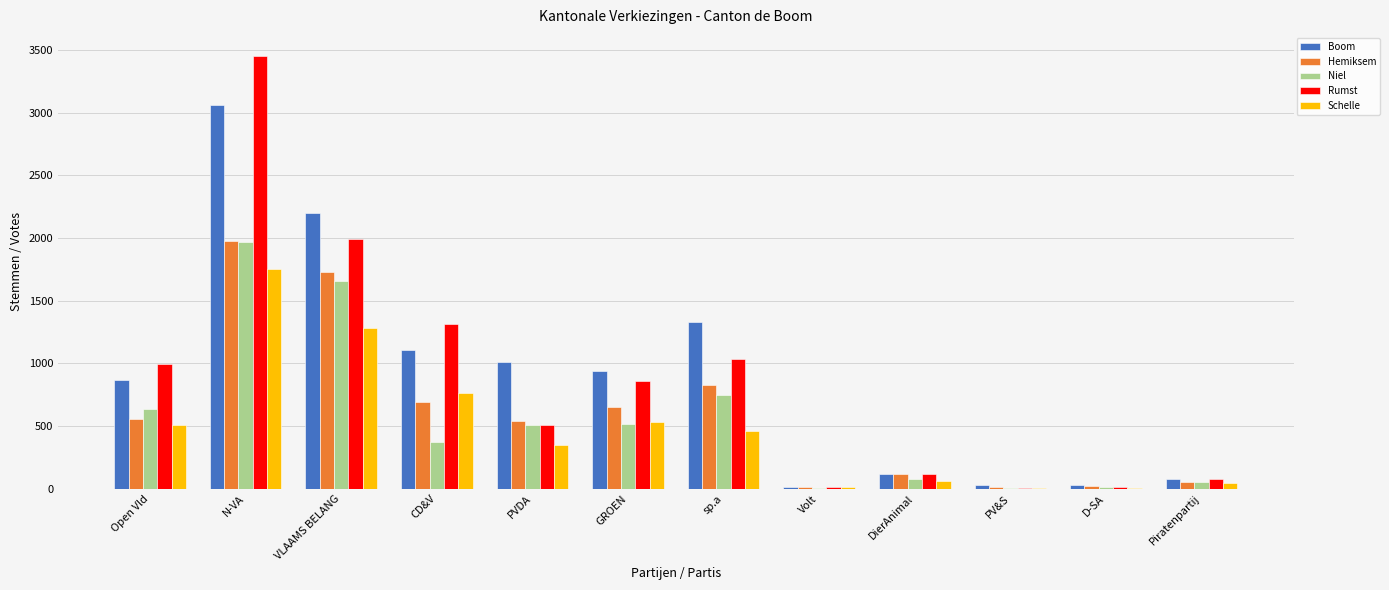

What is the total value across all series at PVDA?

2900